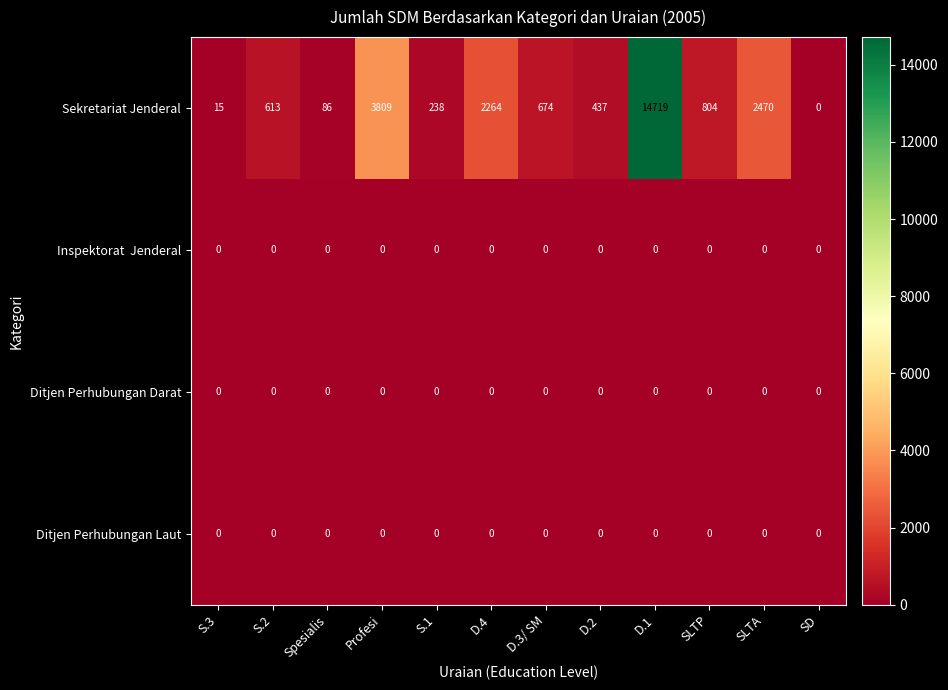

The Ditjen Perhubungan Darat series shows 0 at S.1. True or false?

True